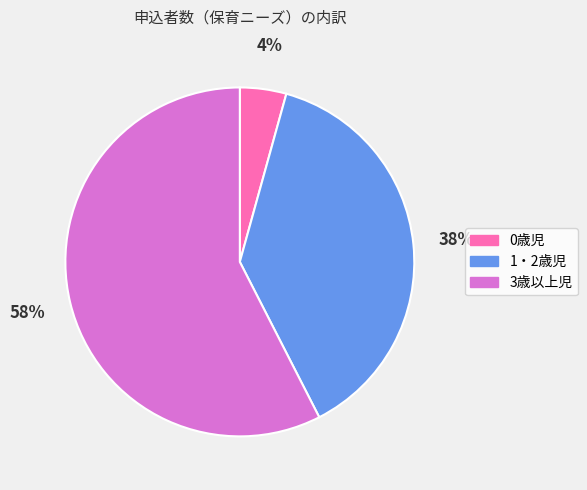

Which has a higher value, 0歳児 or 1・2歳児?

1・2歳児